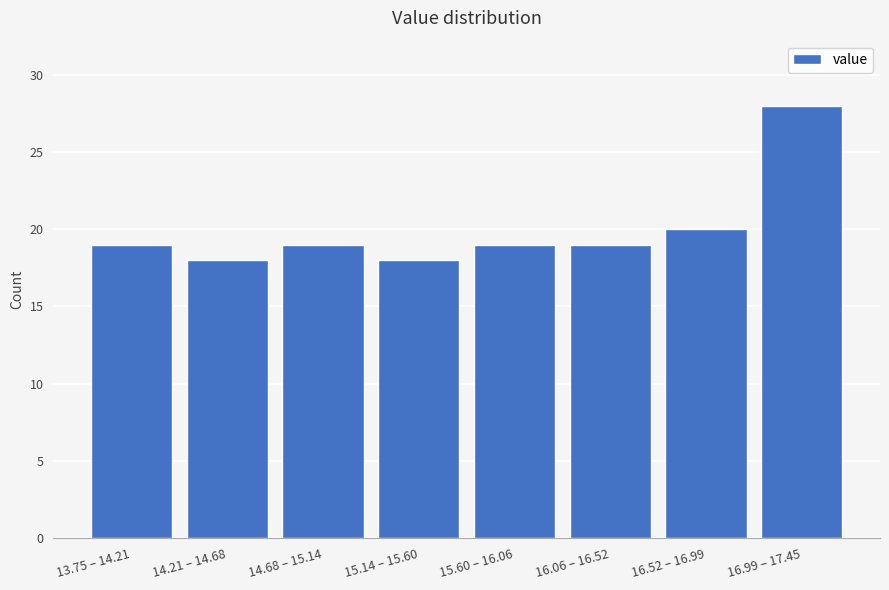

Reading right to left, list all the values displayed in this chart.

28	20	19	19	18	19	18	19